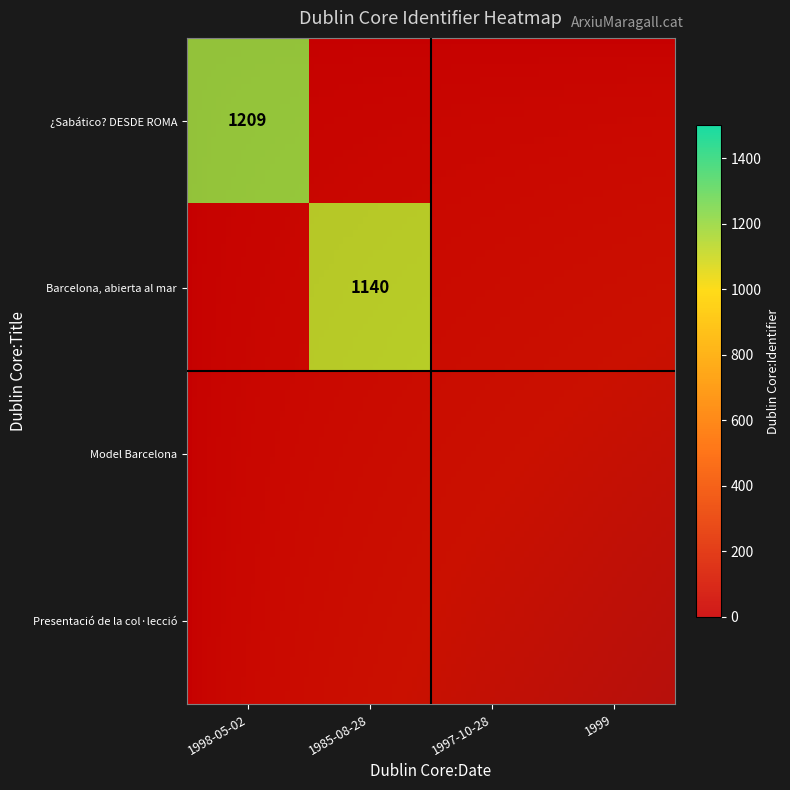

Which has a higher value, 1999 or 1997-10-28?

1999